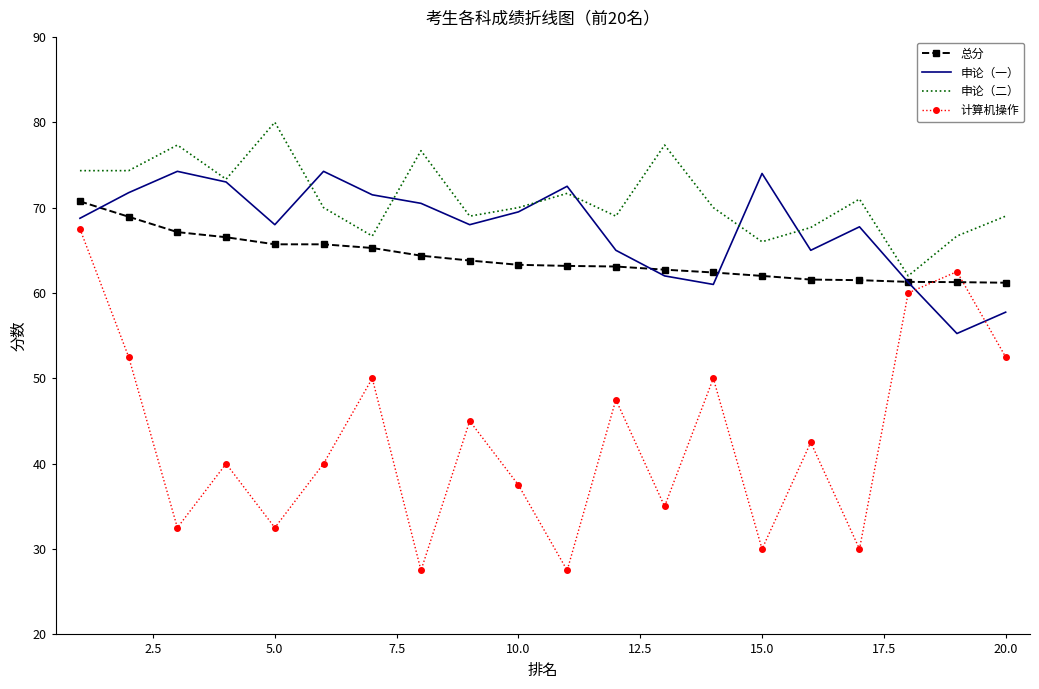

At how many categories does at least one series exceed 48?

20